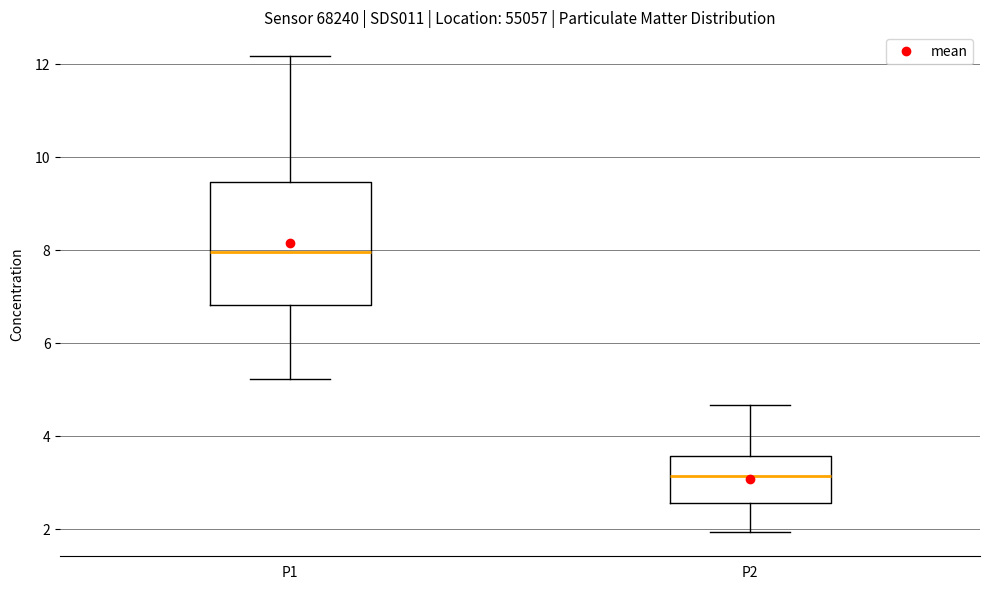

Where does the upper whisker of the box for P1 end on the y-axis? The values are not printed on the chart, so give them approximately, as read against the axis.

12.2